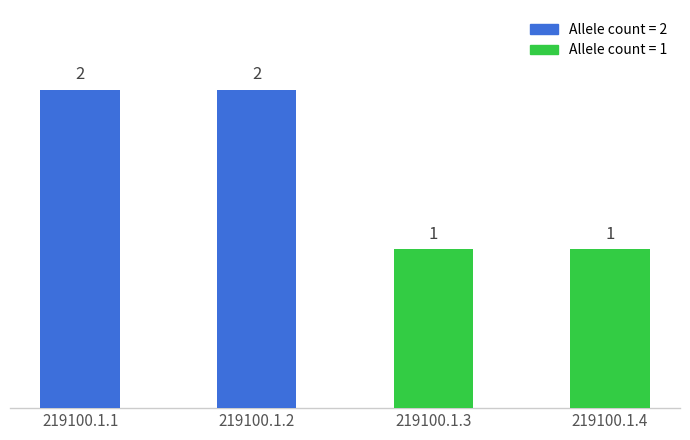

What is the greatest value displayed?

2